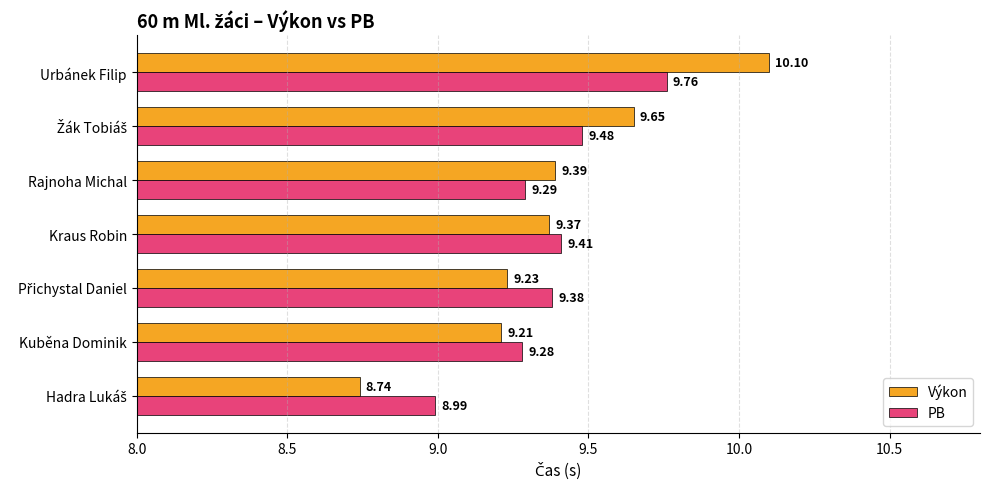

At which category is the sum across all series the highest?

Urbánek Filip